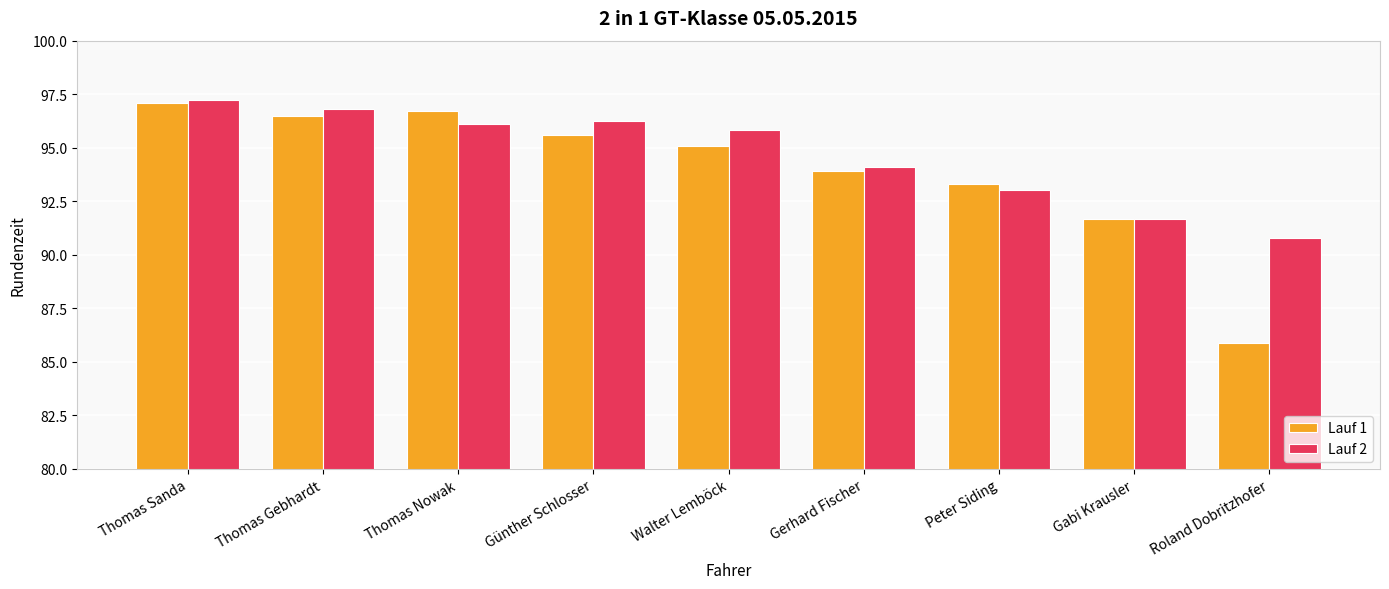

At which category is the sum across all series the highest?

Thomas Sanda